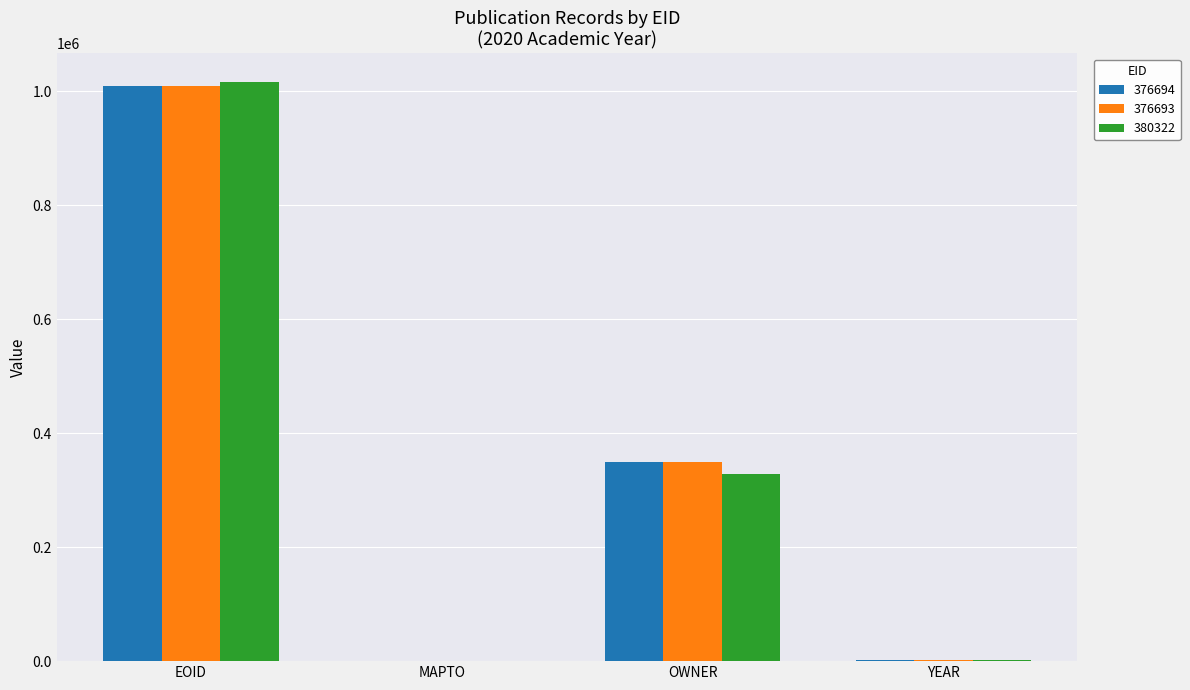

True or false: 376693 has a value of 2020 at YEAR.

True